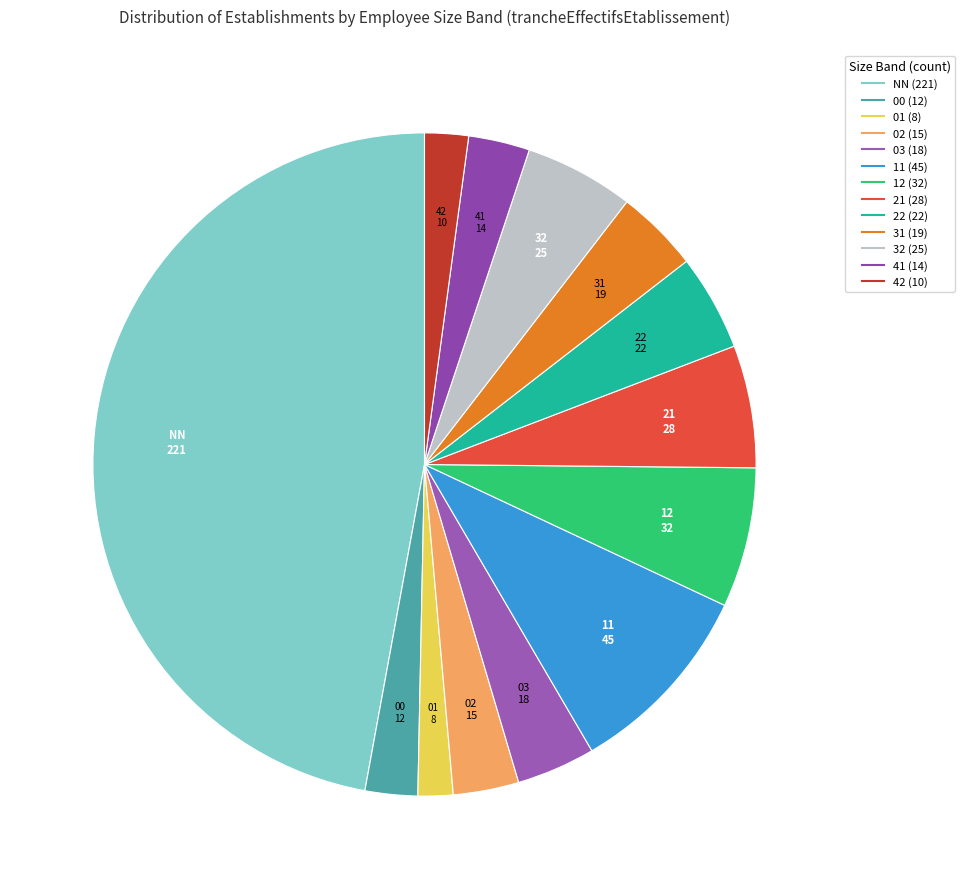

The 42 slice represents 2% of the pie. True or false?

True